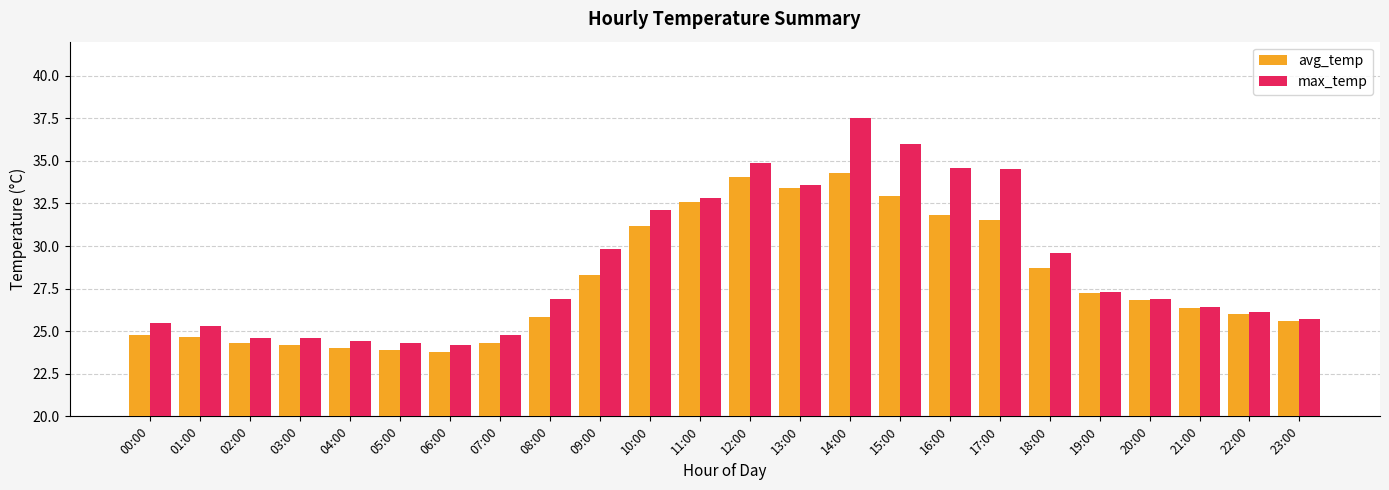

How many values in the max_temp series exceed 26?

15